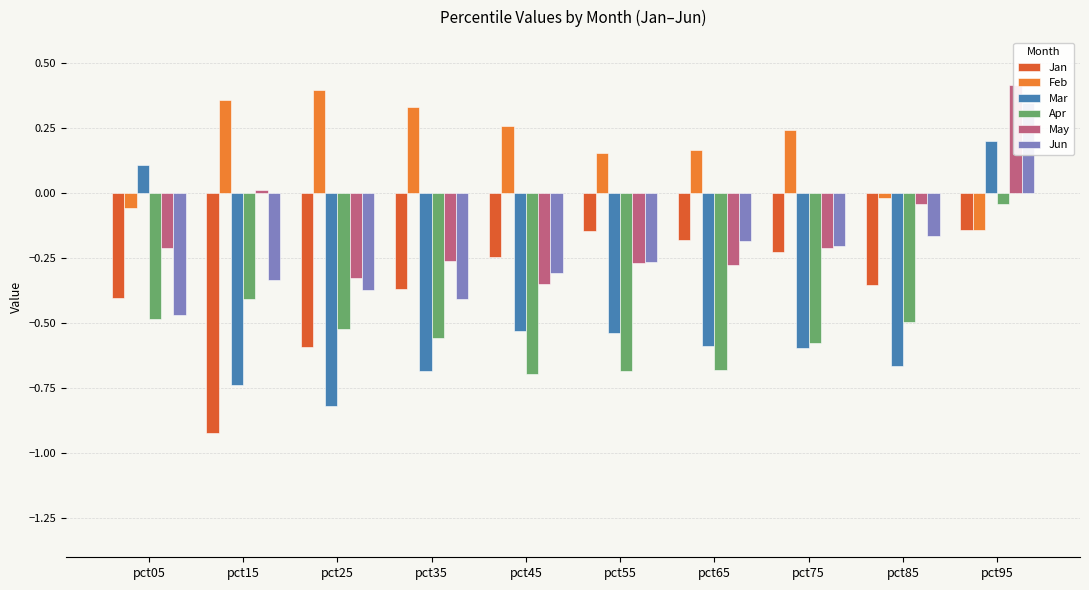

Which has a higher value, pct45 or pct75?

pct75